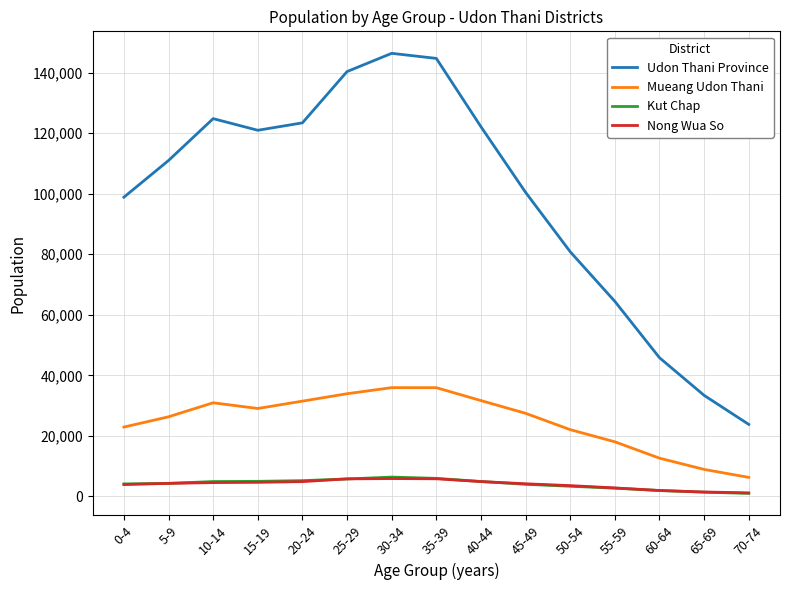

What is the lowest value of the Mueang Udon Thani series?

6281